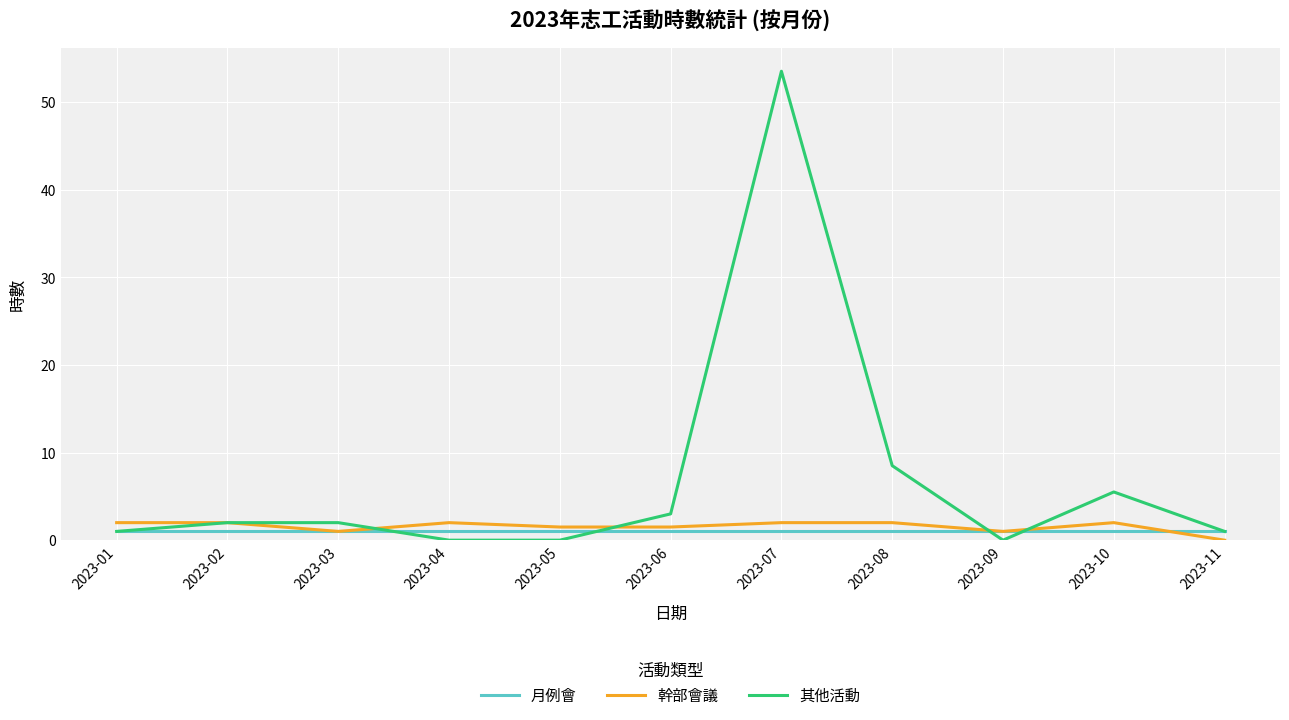

Count the number of data series in this chart.

3